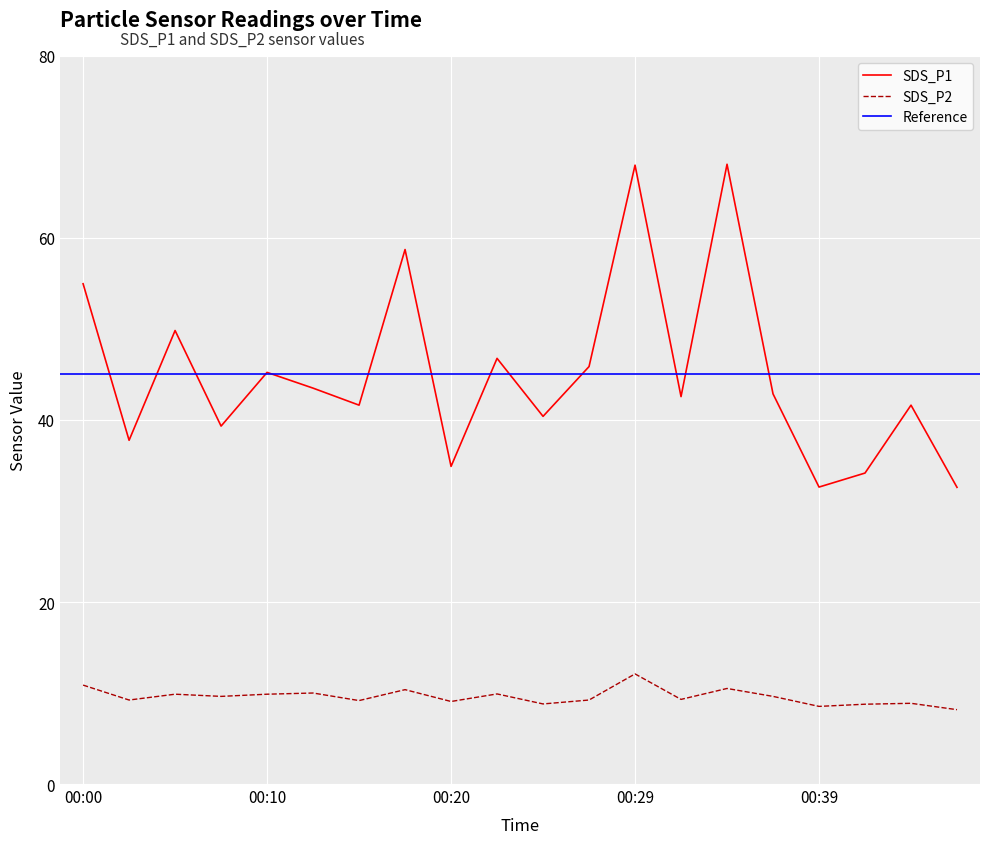

Reading left to right, what are all the values shown in this chart?

SDS_P1: 55.0	37.8	49.8	39.3	45.2	43.5	41.6	58.7	34.9	46.8	40.4	45.9	68.0	42.6	68.1	42.9	32.6	34.2	41.6	32.6
SDS_P2: 10.9	9.2	9.9	9.6	9.9	10.0	9.2	10.4	9.1	9.9	8.8	9.2	12.1	9.3	10.5	9.6	8.5	8.8	8.9	8.2